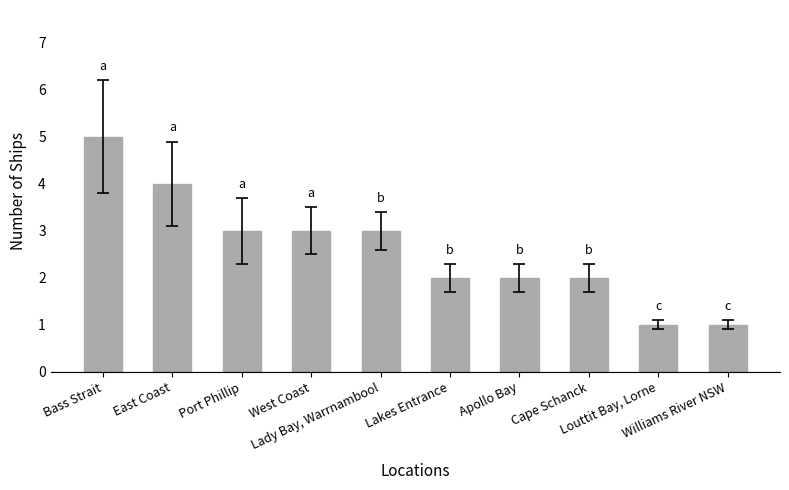

Reading left to right, extract all data points from this chart.

Bass Strait=5	East Coast=4	Port Phillip=3	West Coast=3	Lady Bay, Warrnambool=3	Lakes Entrance=2	Apollo Bay=2	Cape Schanck=2	Louttit Bay, Lorne=1	Williams River NSW=1